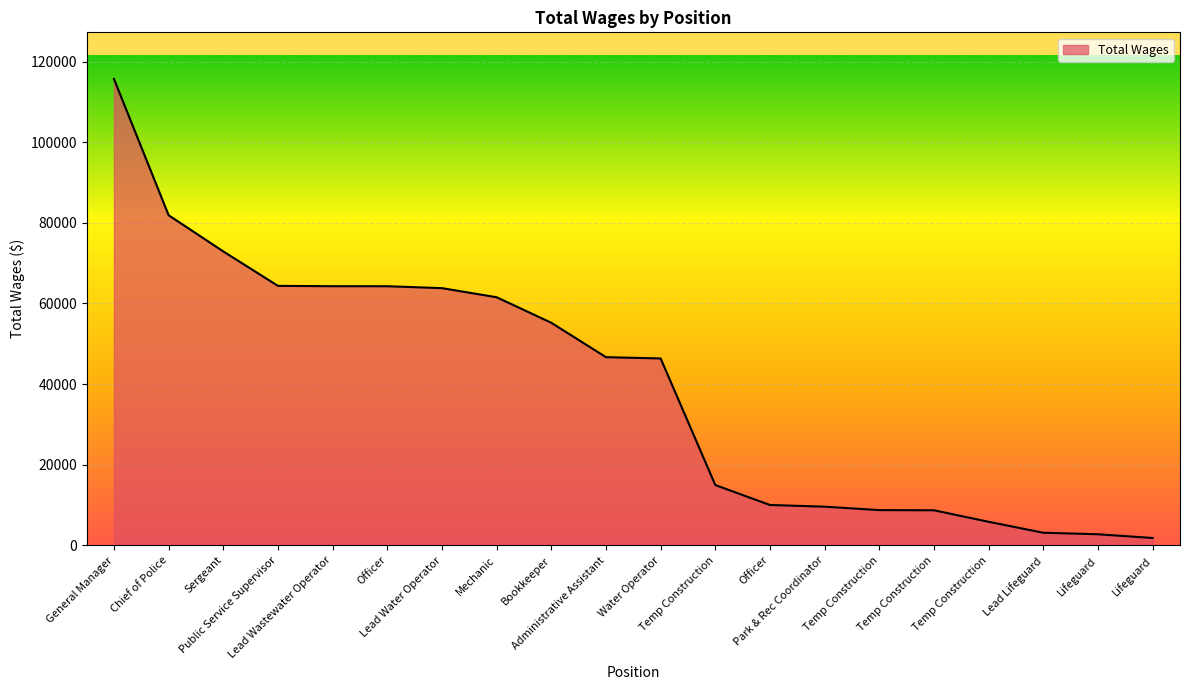

Where is the data nearest to the value 58761?

Mechanic